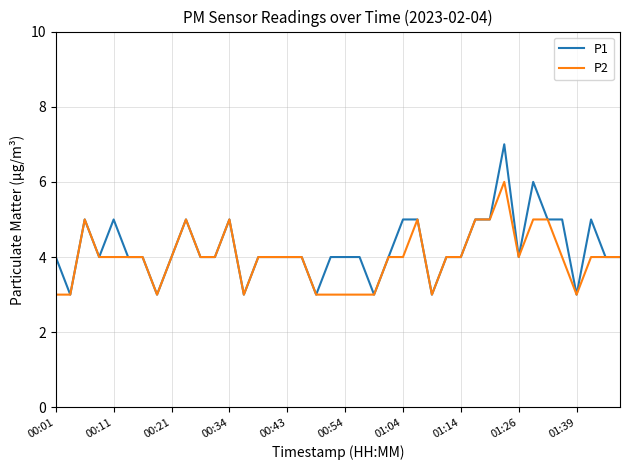

What is the minimum value shown in the chart?

3